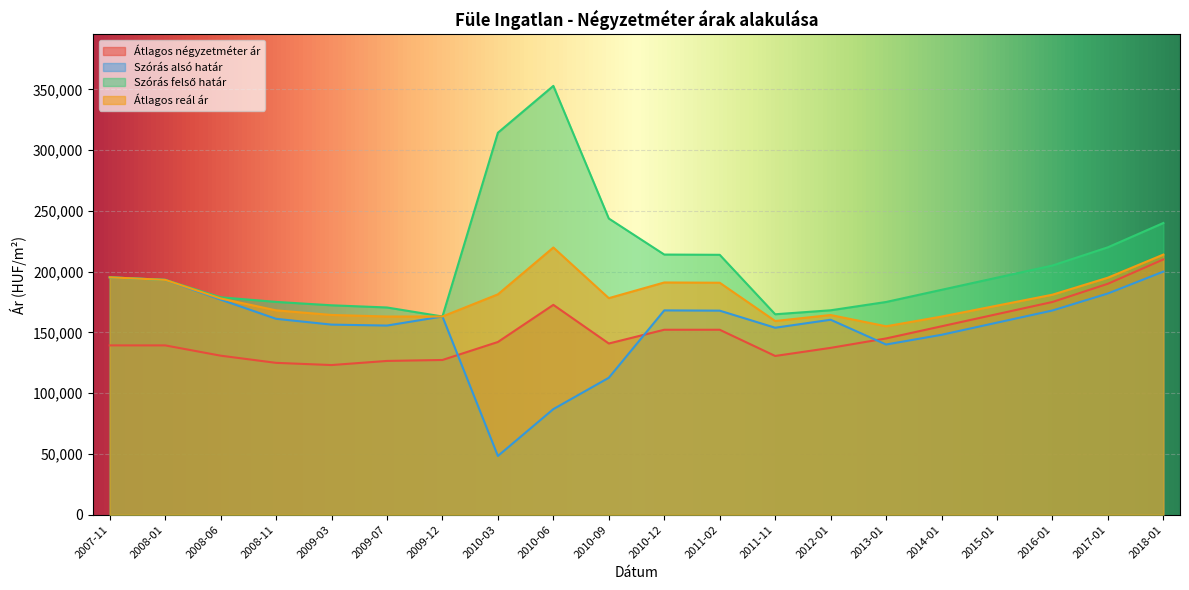

True or false: Átlagos reál ár and Átlagos négyzetméter ár cross at least once.

False